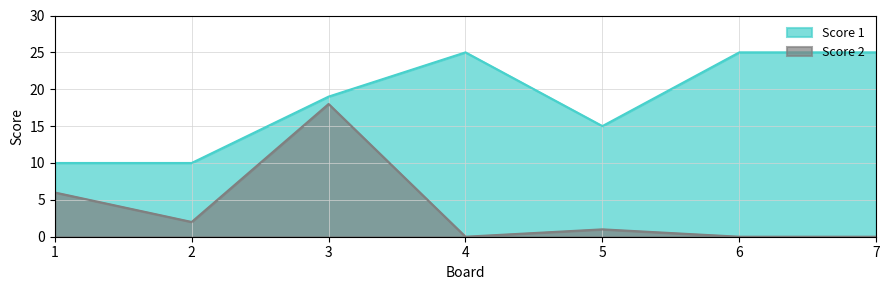

Rank the series by their maximum value, from lowest to highest.

Score 2, Score 1